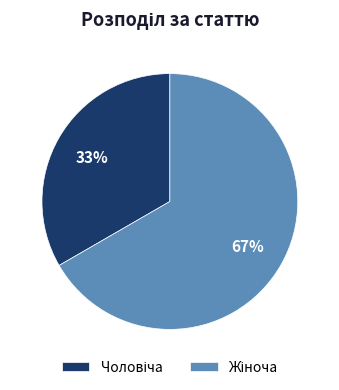

Count the number of slices in the pie.

2